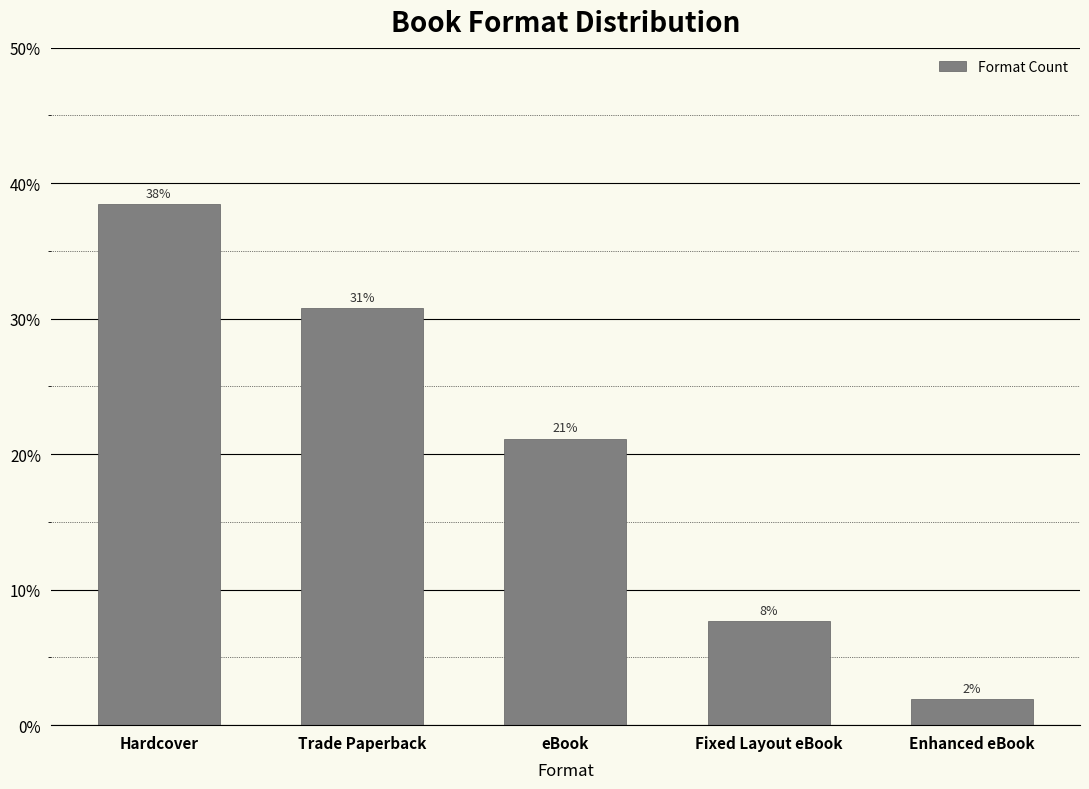

At which label is the value closest to 0?

Enhanced eBook